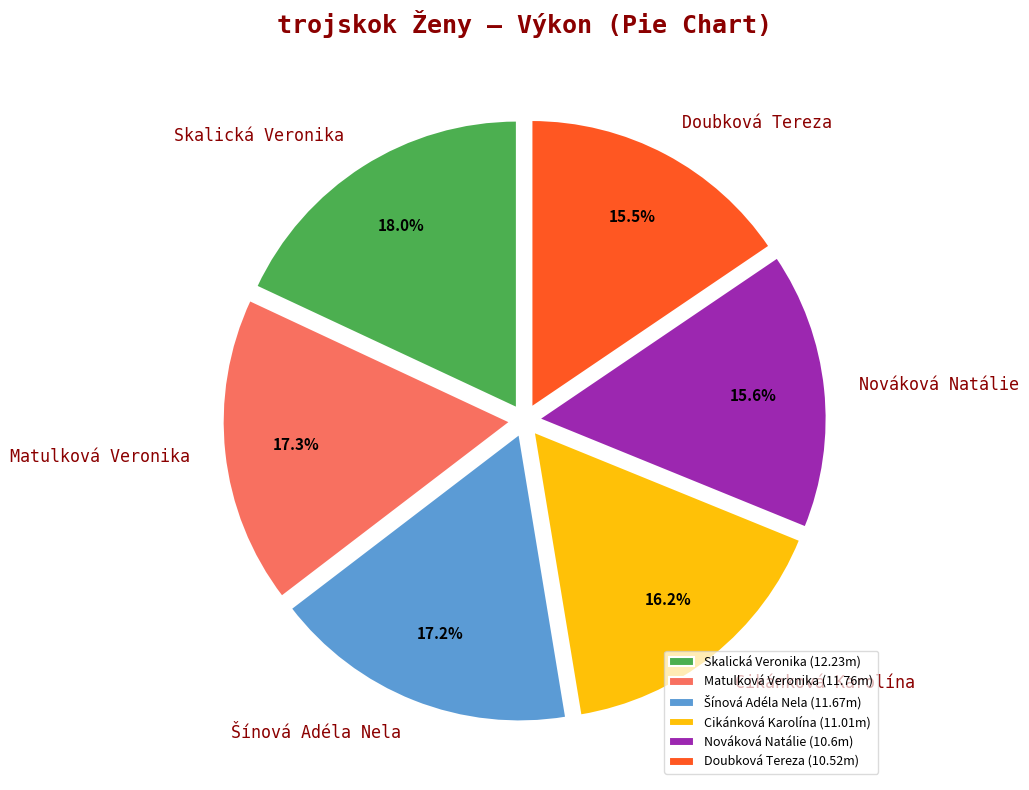

Which has a higher value, Matulková Veronika or Skalická Veronika?

Skalická Veronika